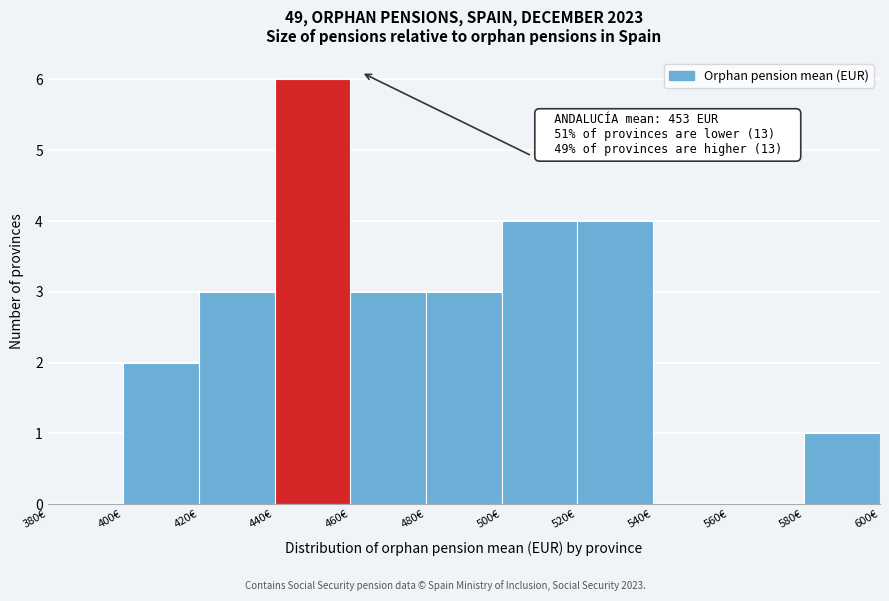

Over which range of the x-axis is the bar tallest?

440 to 460